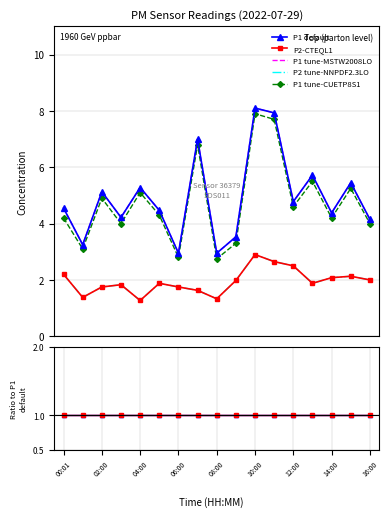

True or false: P1_alt has a value of 12.1 at 10:00.

False